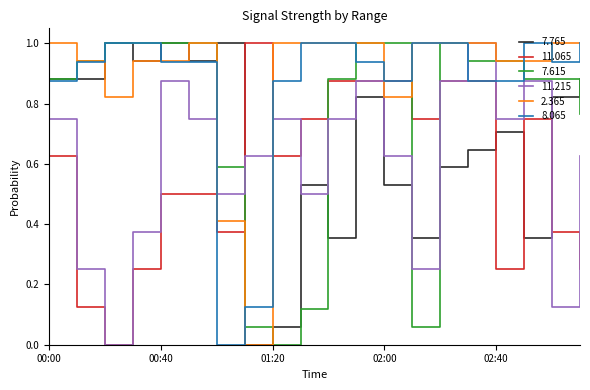

What is the maximum value for 8.065?

1.0